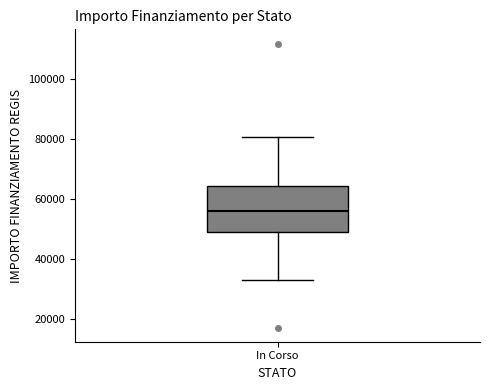

Read this box plot against the y-axis: the position of the median line, the range covered by the box, and the ends of both whiskers. The values are not printed on the chart, so give them approximately, as read against the axis.

median 56000, box 50000 to 64000, whiskers 32000 to 80000